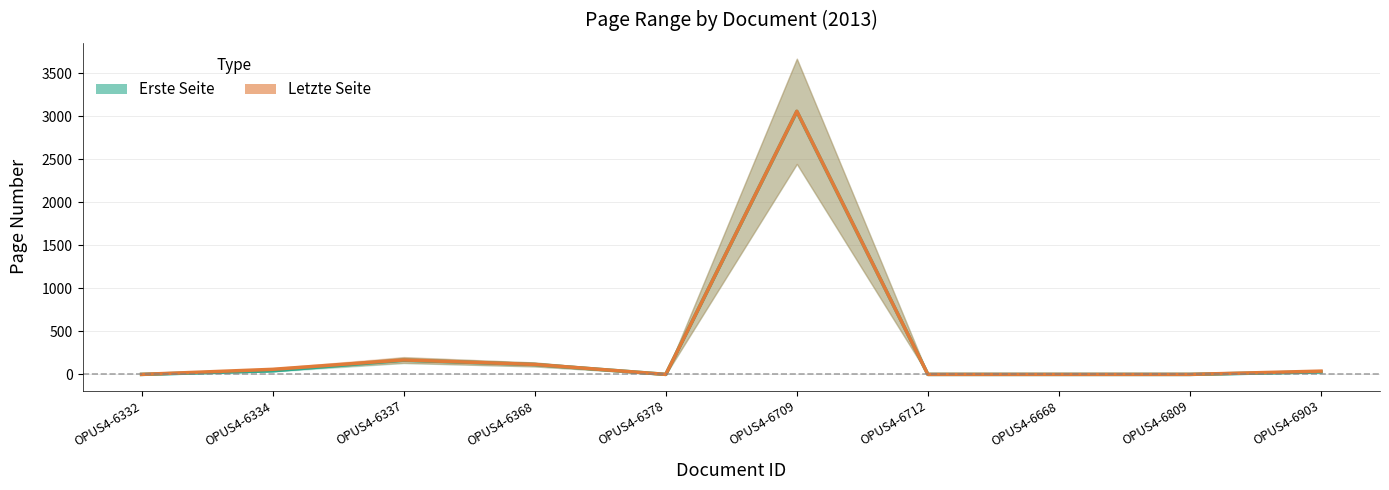

Reading left to right, extract all data points from this chart.

Erste Seite: 0	42	165	115	0	3057	0	0	0	29
Letzte Seite: 0	59	168	116	0	3059	0	0	0	38